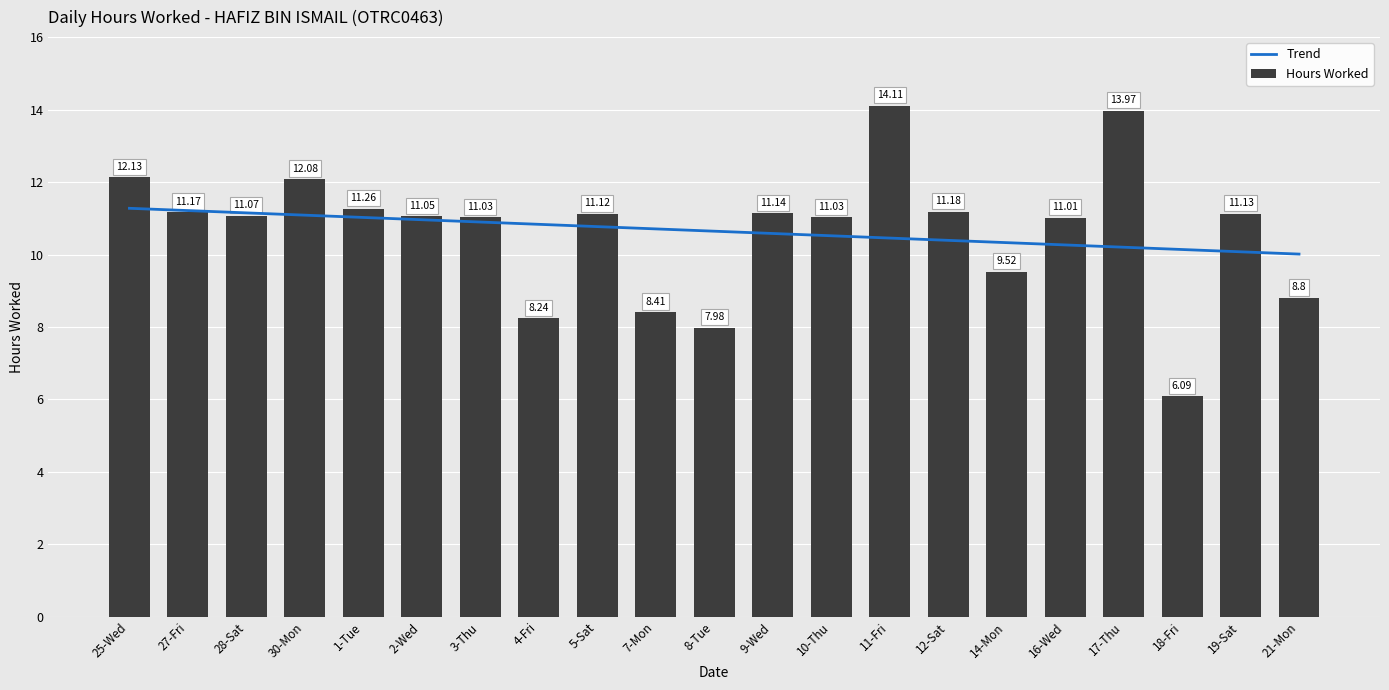

What is the label of the 18th bar from the right?

30-Mon